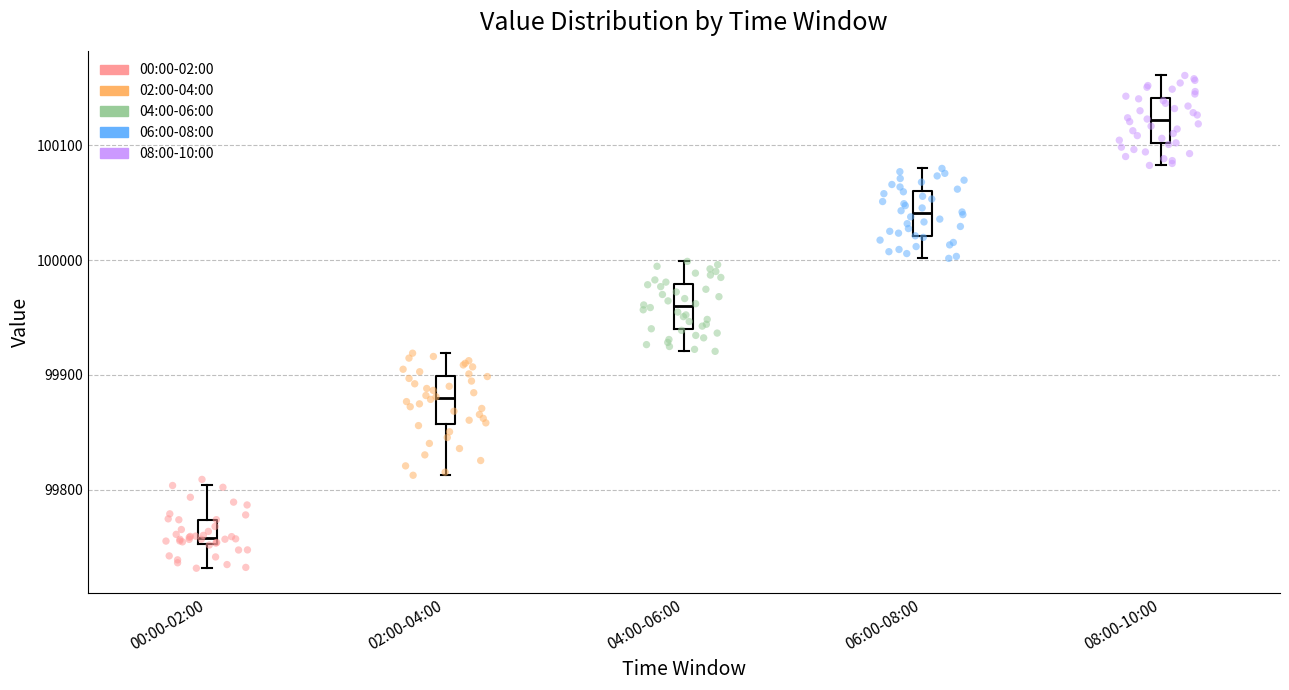

Reading left to right, transcribe this box plot: for each box, give where its median line is, the range the box spans, and where its two whiskers end, as read against the y-axis. The values are not printed on the chart, so give them approximately, as read against the axis.

00:00-02:00: median 99760, box 99750 to 99770, whiskers 99730 to 99800
02:00-04:00: median 99880, box 99860 to 99900, whiskers 99810 to 99920
04:00-06:00: median 99960, box 99940 to 99980, whiskers 99920 to 100000
06:00-08:00: median 100040, box 100020 to 100060, whiskers 100000 to 100080
08:00-10:00: median 100120, box 100100 to 100140, whiskers 100080 to 100160